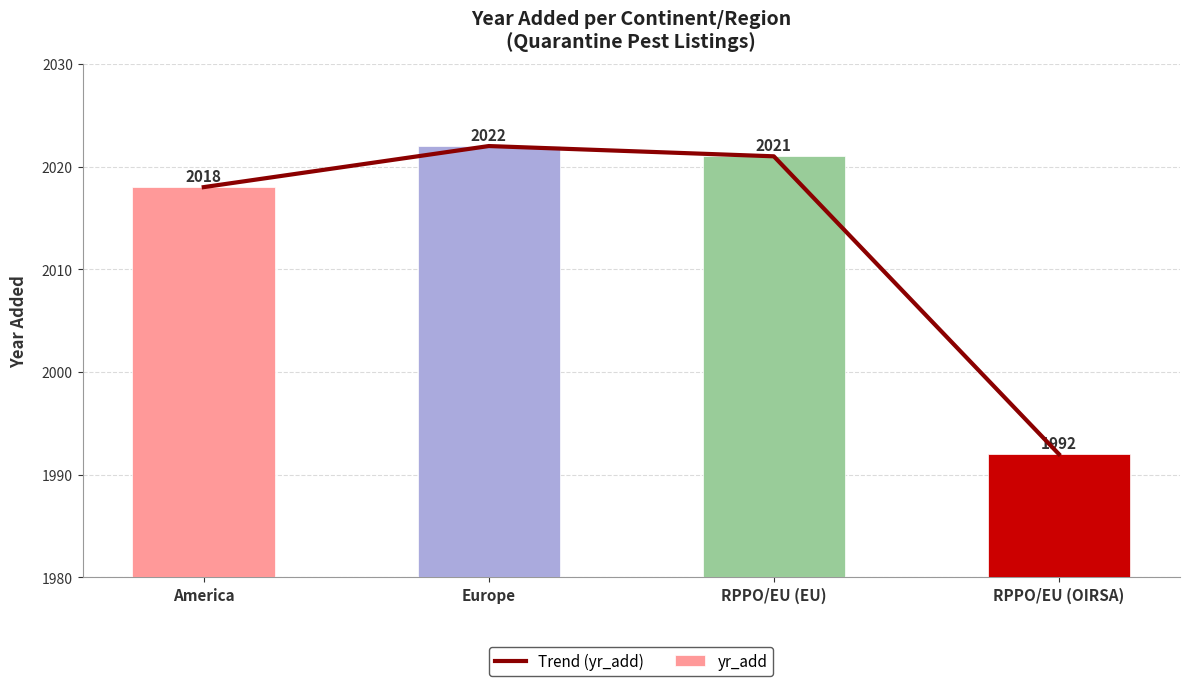

Rank the series by their maximum value, from lowest to highest.

Trend (yr_add), yr_add